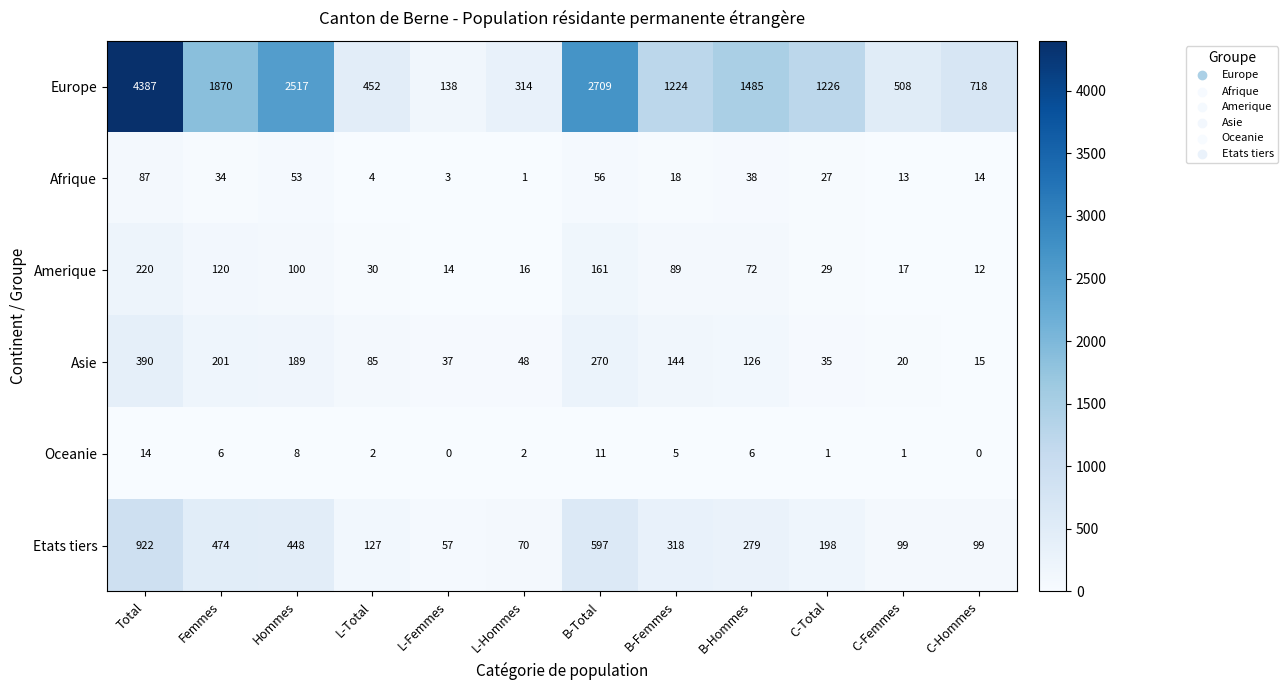

What is the difference between the Europe values at L-Total and Total?

3935